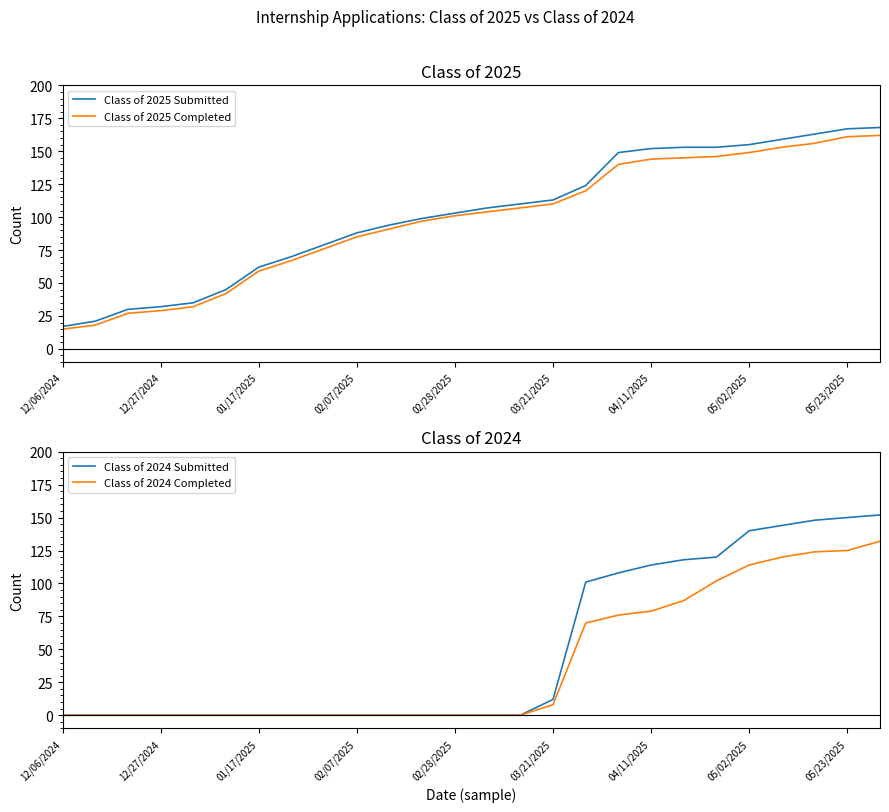

Reading left to right, transcribe all the data shown in this chart.

Class of 2025 Submitted: 17	21	30	32	35	45	62	70	79	88	94	99	103	107	110	113	124	149	152	153	153	155	159	163	167	168
Class of 2025 Completed: 15	18	27	29	32	42	59	67	76	85	91	97	101	104	107	110	120	140	144	145	146	149	153	156	161	162
Class of 2024 Submitted: 0	0	0	0	0	0	0	0	0	0	0	0	0	0	0	12	101	108	114	118	120	140	144	148	150	152
Class of 2024 Completed: 0	0	0	0	0	0	0	0	0	0	0	0	0	0	0	8	70	76	79	87	102	114	120	124	125	132